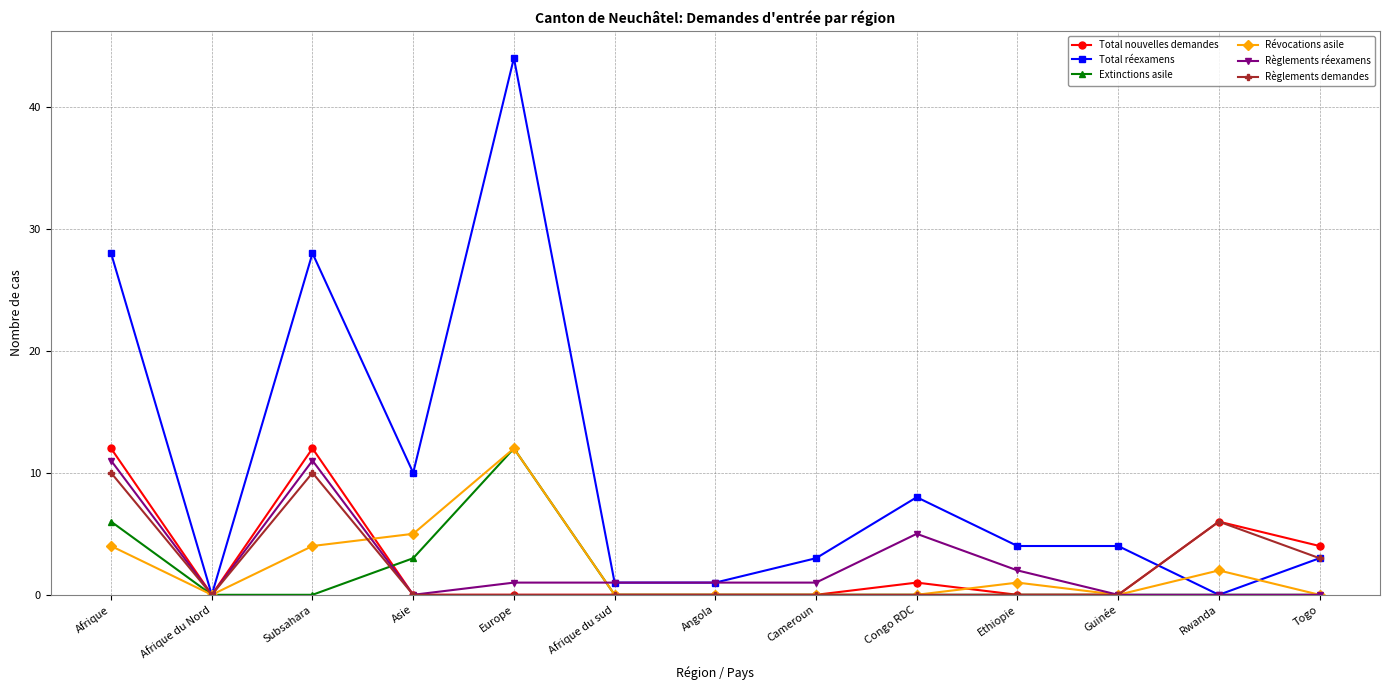

True or false: Total nouvelles demandes and Total réexamens cross at least once.

True